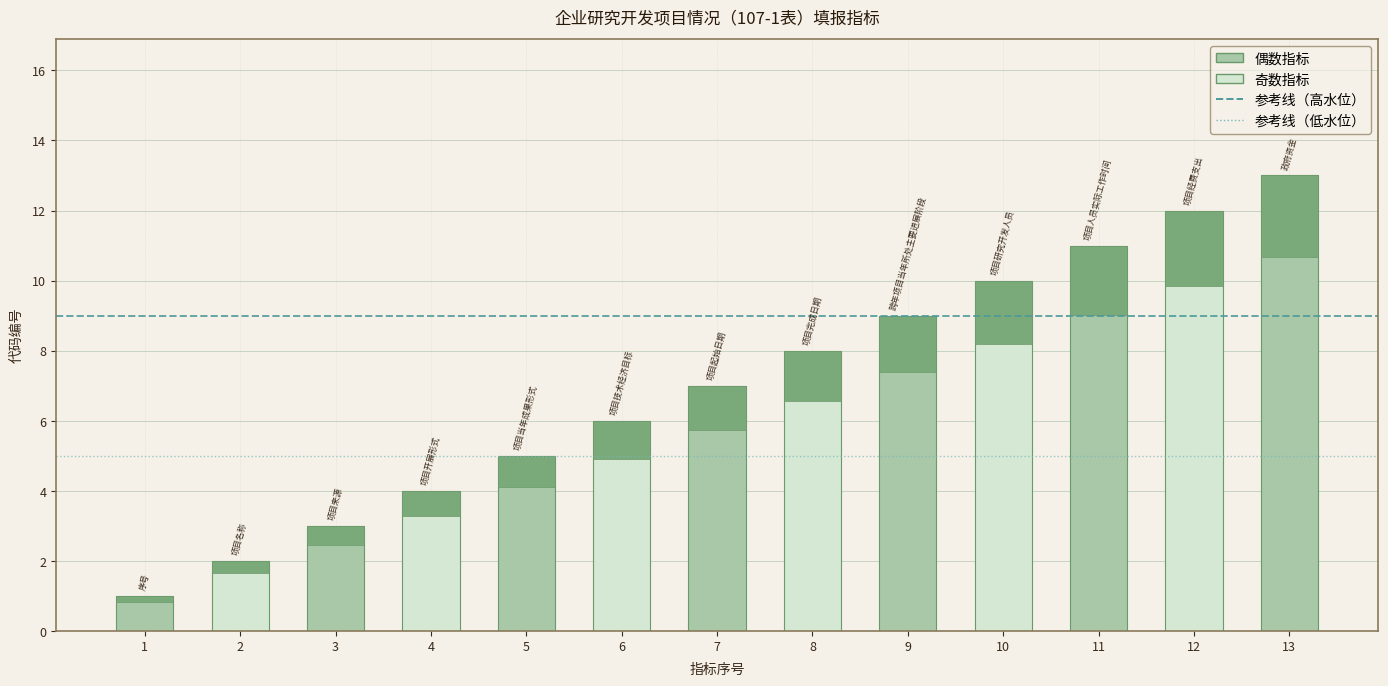

What is the value of the 参考线（低水位） bar at the 1st from the left?

5